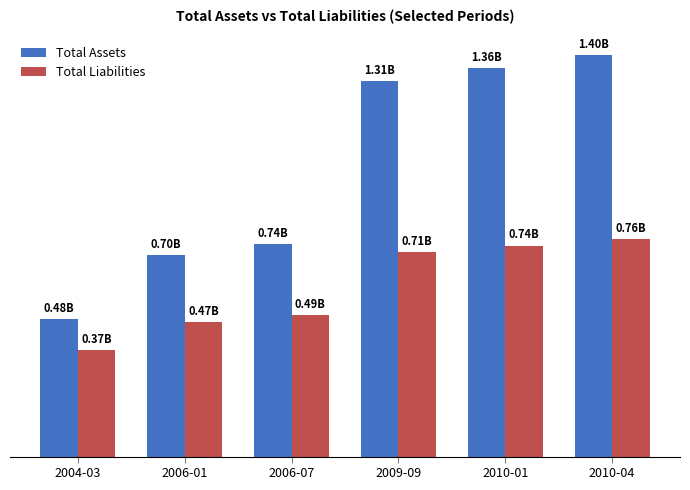

Which series has the largest total across all categories?

Total Assets